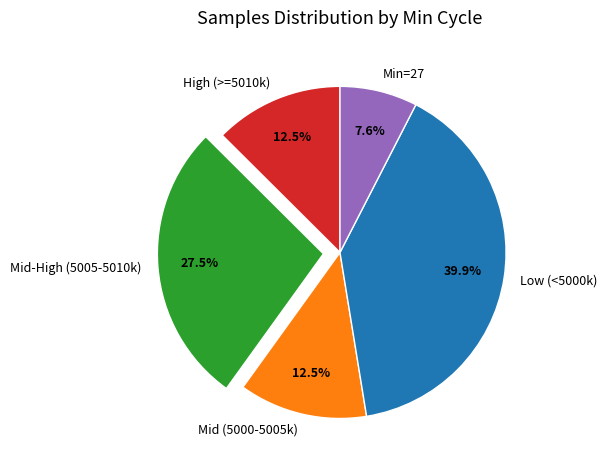

To the nearest percent, what is the average slice percentage?

20%